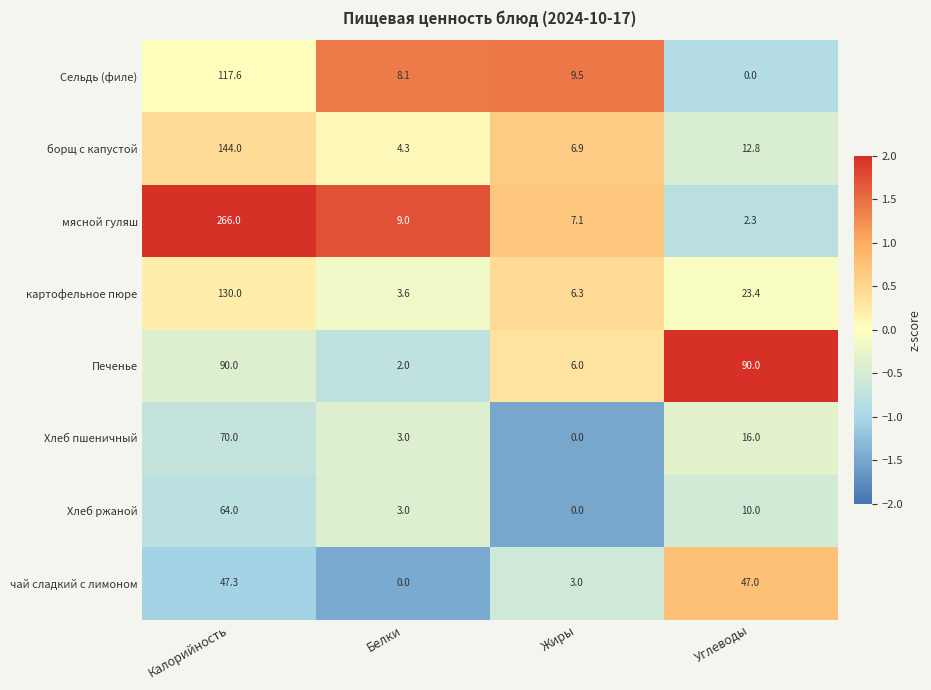

Count the number of categories in the chart.

4